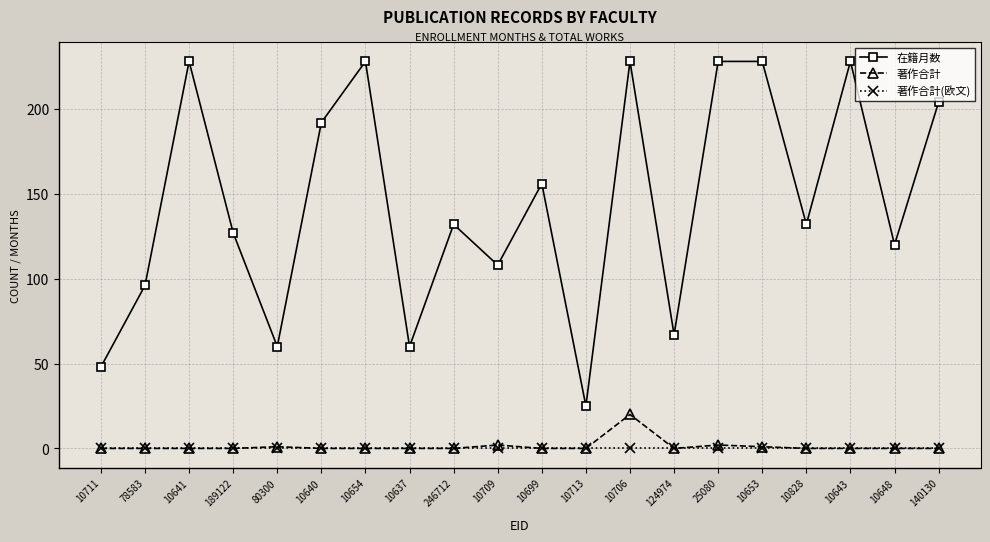

Which category has the lowest value in the 在籍月数 series?

10713